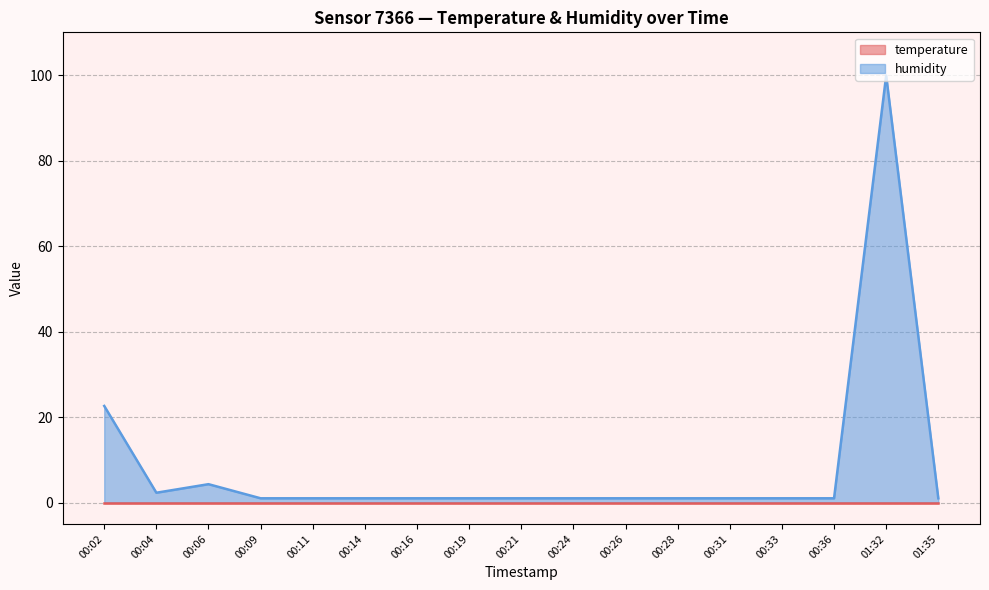

At which category does the chart reach its peak across all series?

01:32